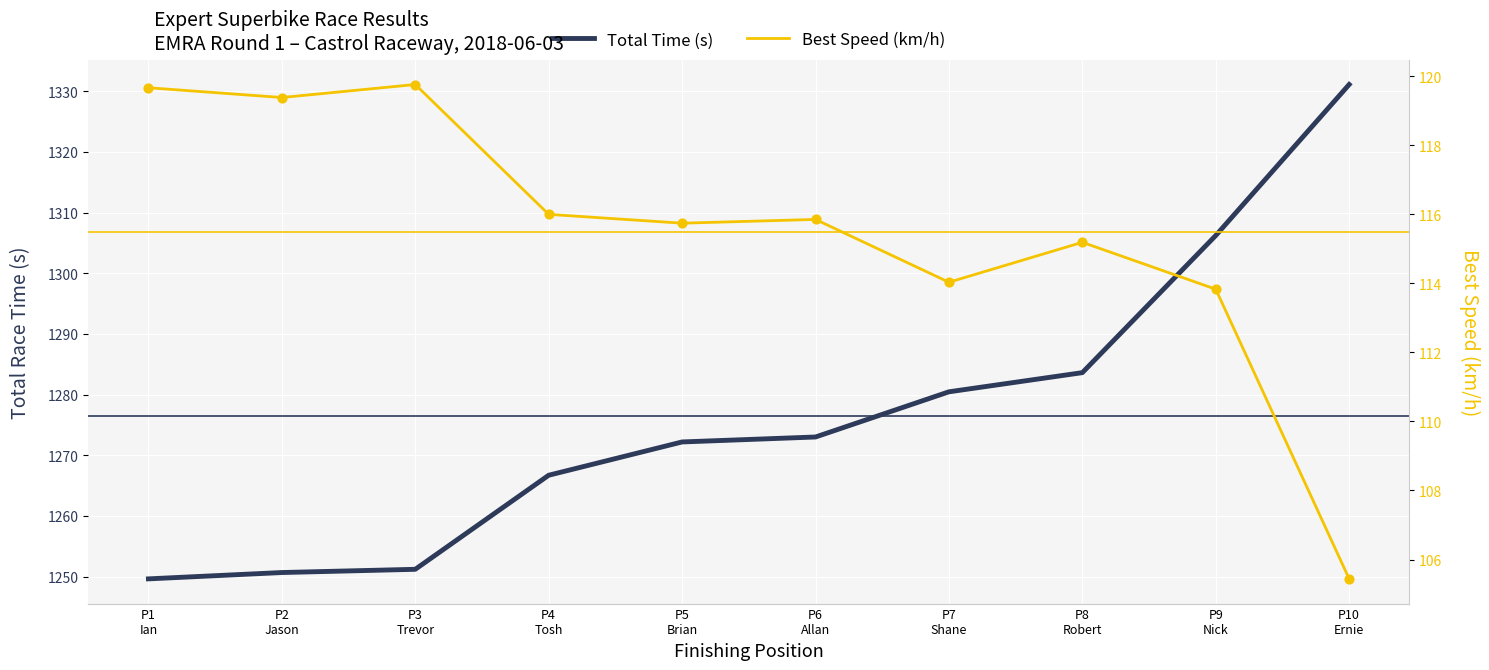

What are all the series names shown in the legend?

Total Time (s), Best Speed (km/h)